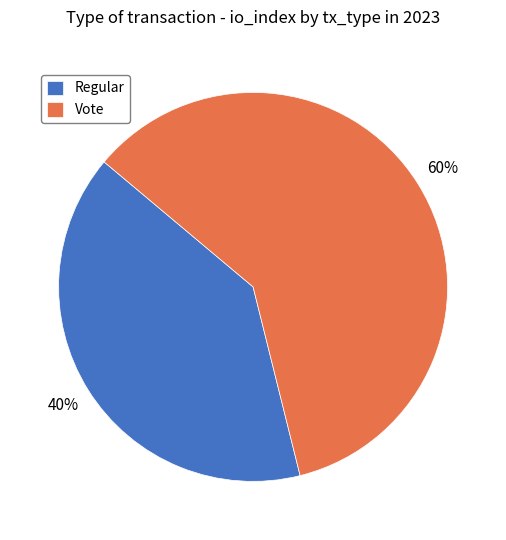

To the nearest percent, what is the difference between the Vote and Regular slice percentages?

20%